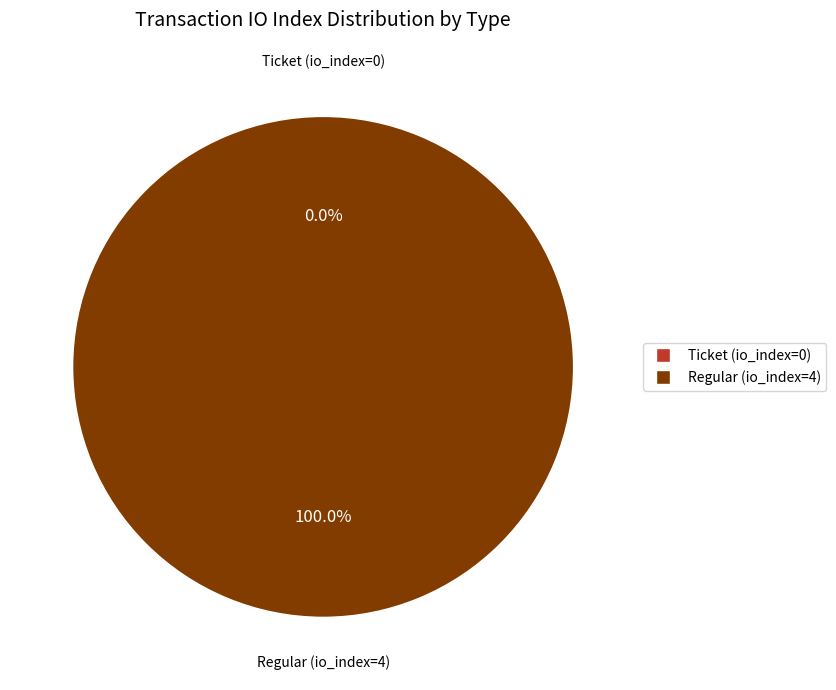

True or false: Regular (io_index=4) accounts for 100% of the total.

True